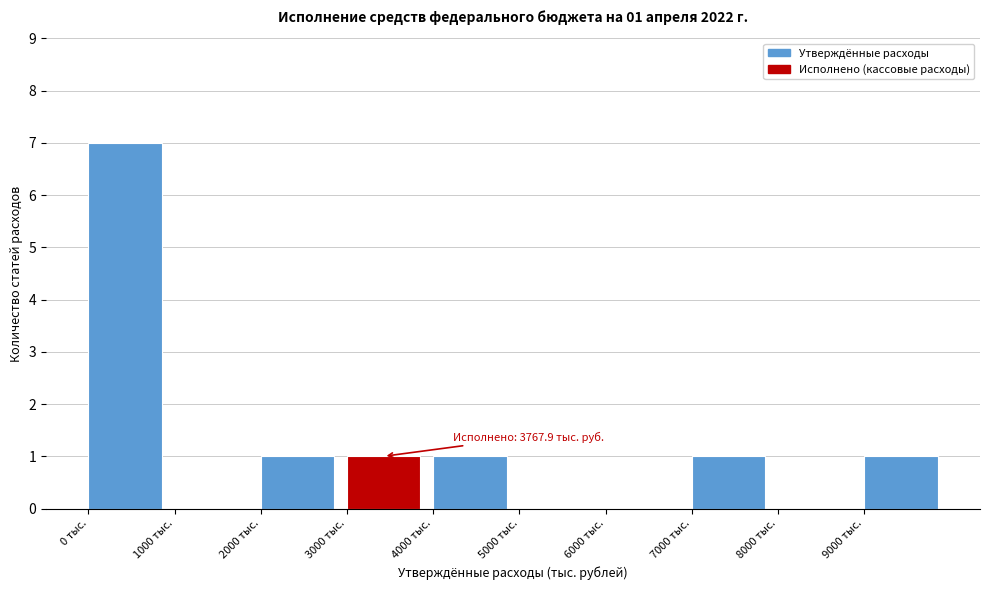

Which range on the x-axis has the tallest bar?

0 to 1000